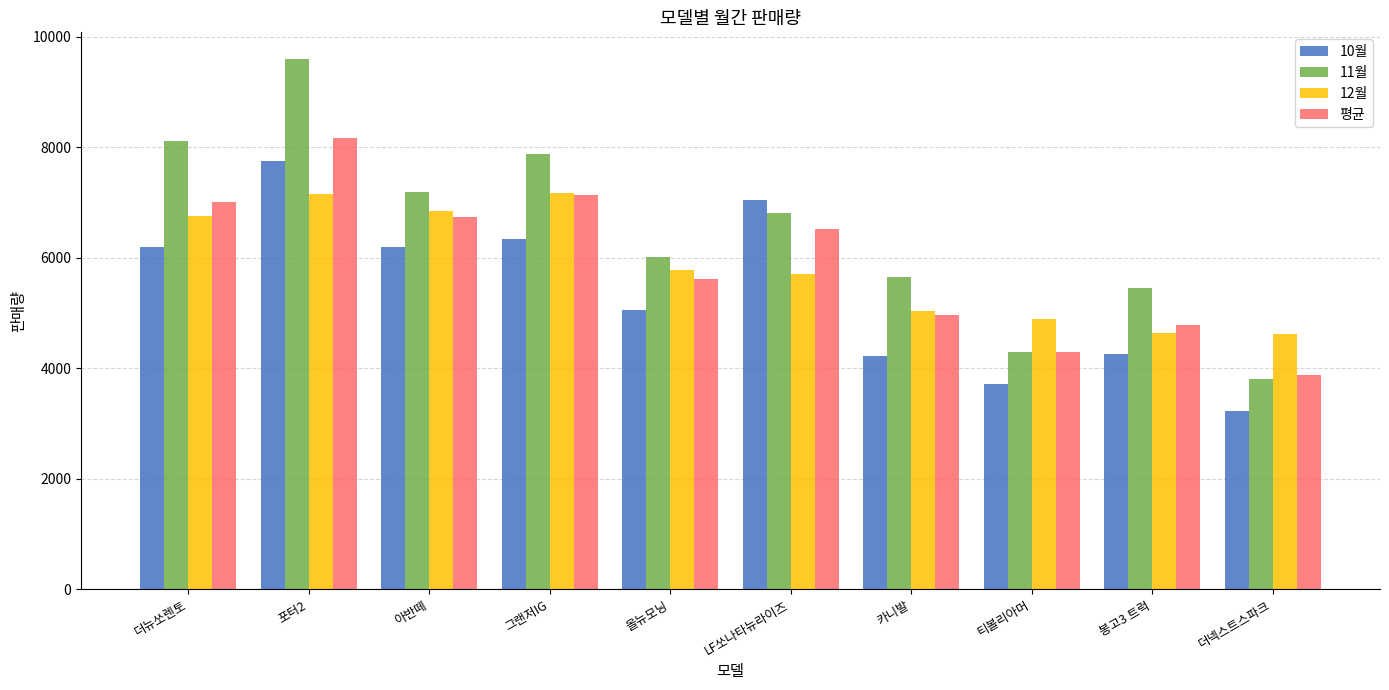

Where is 10월 nearest to the value 5487?

올뉴모닝